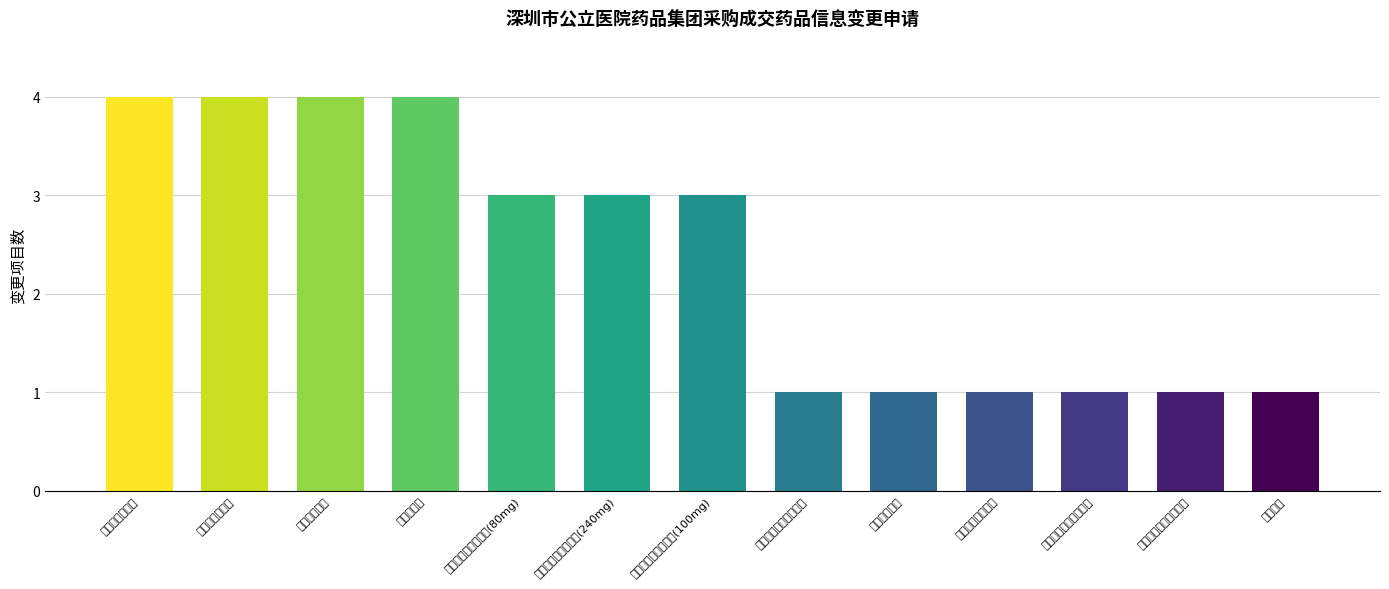

What is the label of the 6th bar from the right?

重组甘精胰岛素注射液